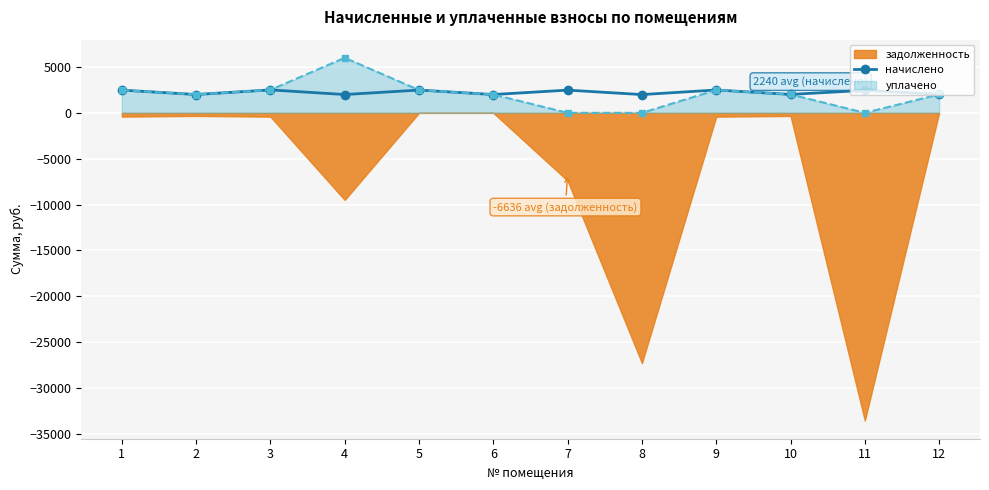

How many values are below 2454?

6